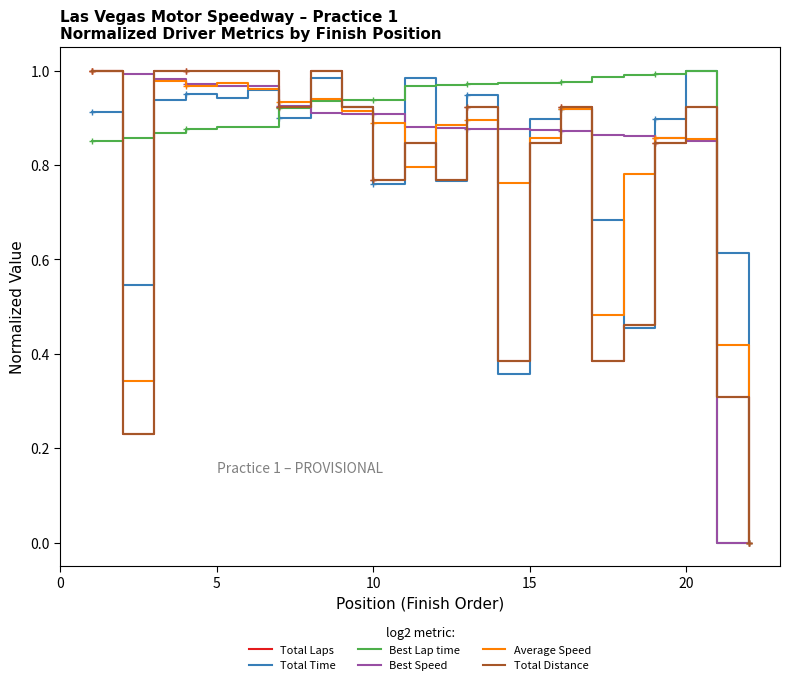

What is the approximate value of Total Time at 0?

0.9